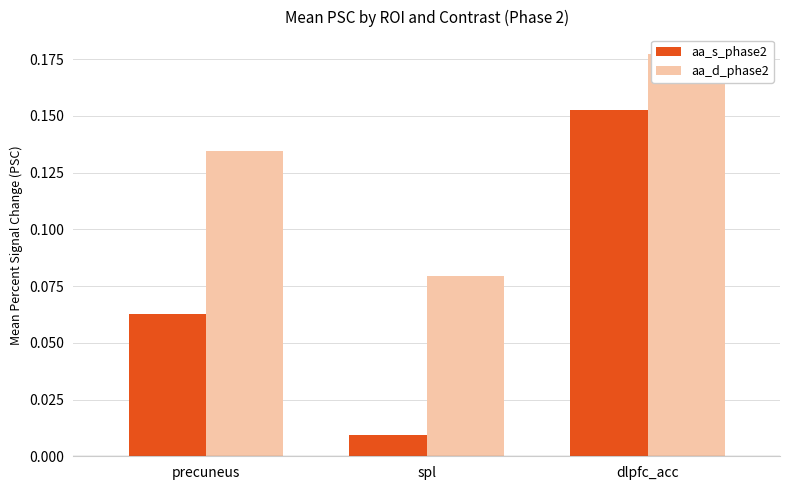

What is the sum of the aa_d_phase2 values at dlpfc_acc and precuneus?

0.3